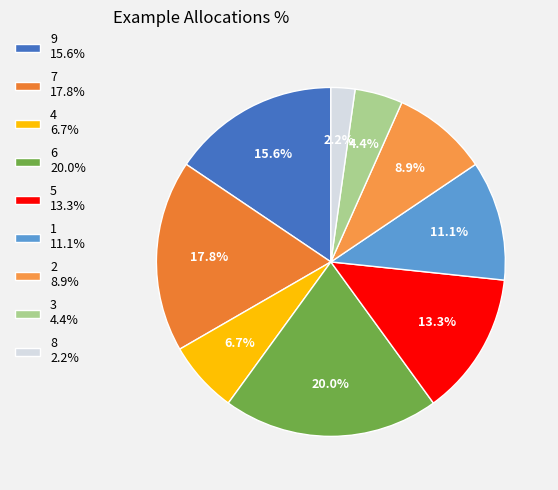

To the nearest percent, what is the difference between the 3 and 8 slice percentages?

2%